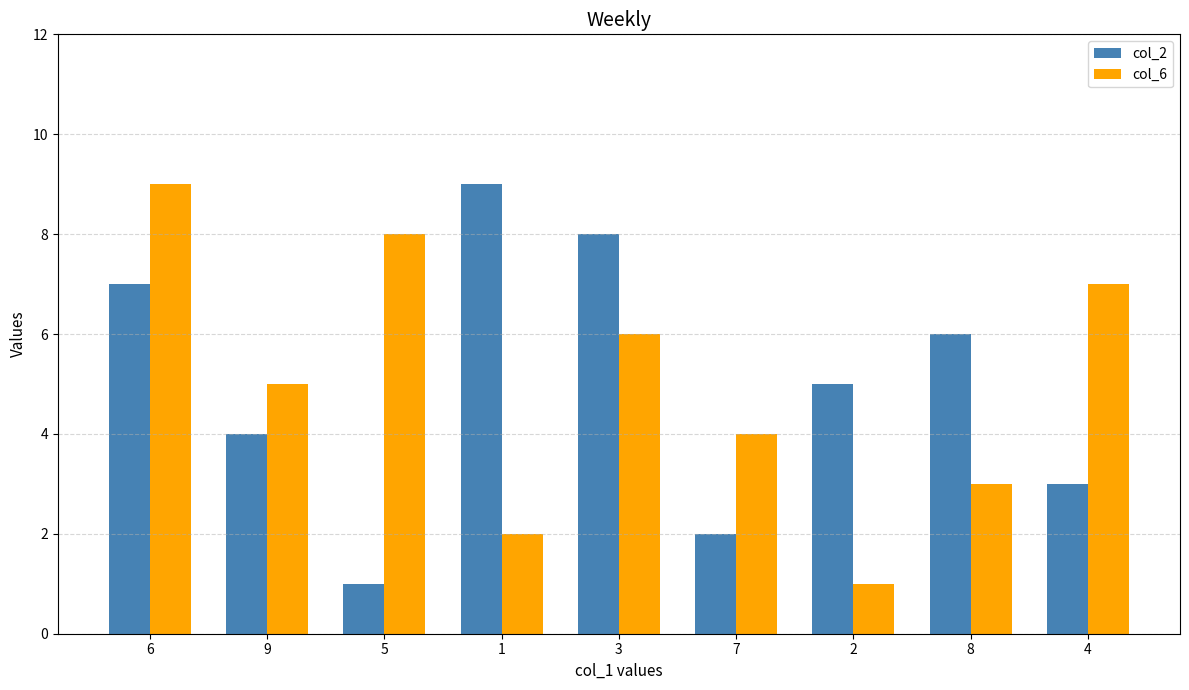

Between 1 and 7, which series saw the biggest shift?

col_2